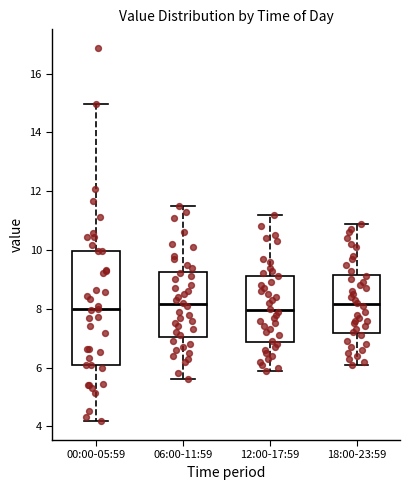

Reading left to right, transcribe this box plot: for each box, give where its median line is, the range the box spans, and where its two whiskers end, as read against the y-axis. The values are not printed on the chart, so give them approximately, as read against the axis.

00:00-05:59: median 8.0, box 6.2 to 10.0, whiskers 4.2 to 15.0
06:00-11:59: median 8.2, box 7.0 to 9.2, whiskers 5.6 to 11.6
12:00-17:59: median 8.0, box 6.8 to 9.2, whiskers 6.0 to 11.2
18:00-23:59: median 8.2, box 7.2 to 9.2, whiskers 6.2 to 11.0